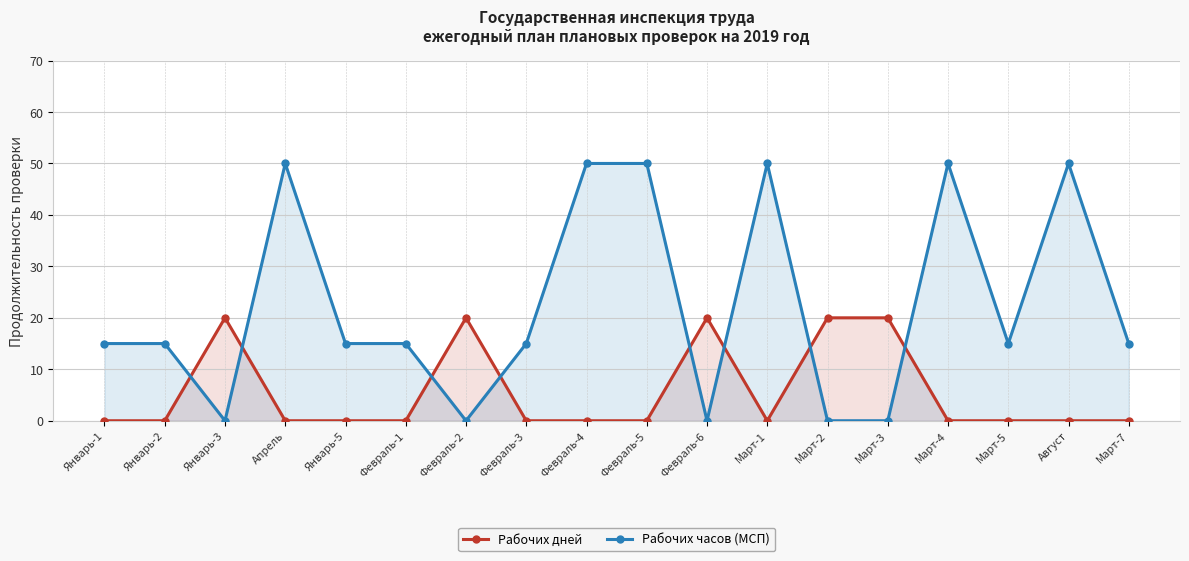

At how many categories does at least one series exceed 5?

18